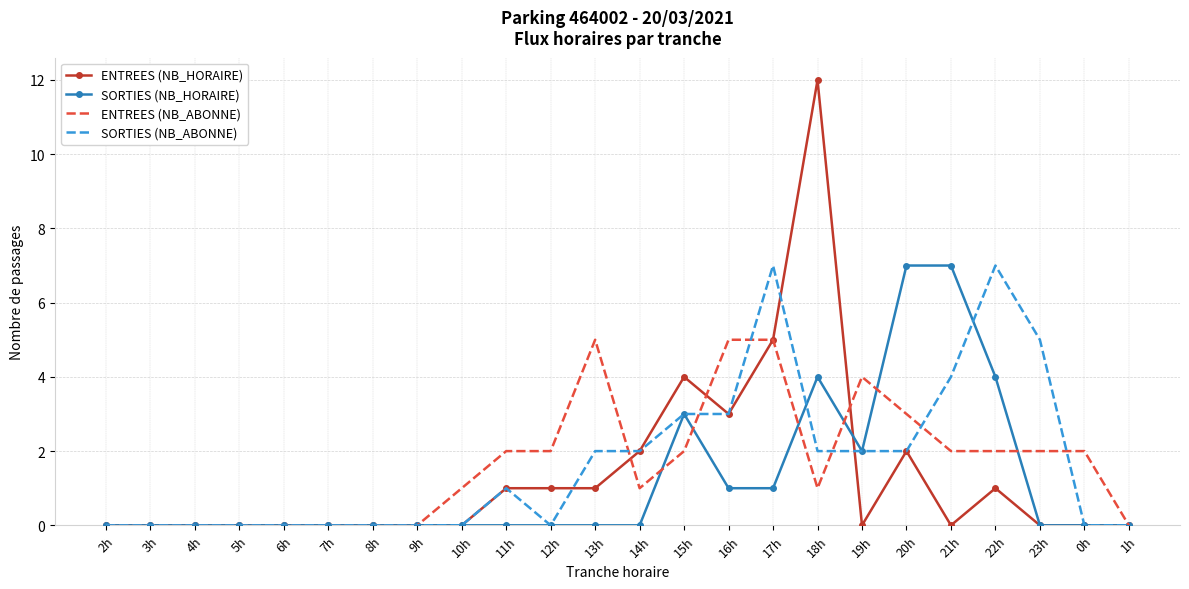

Which series changed the most between 6h and 17h?

SORTIES (NB_ABONNE)